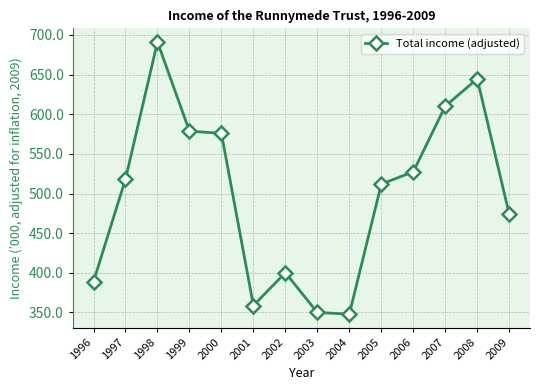

Does the chart display data point markers on the line(s)?

Yes